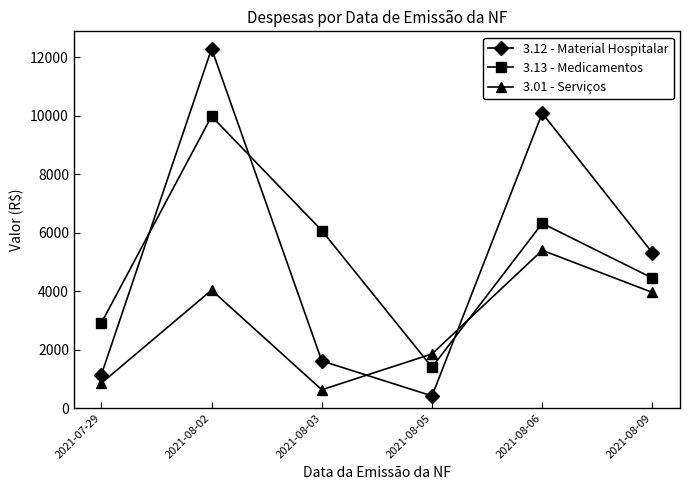

What is the sum of all 3.01 - Serviços values?

16703.1